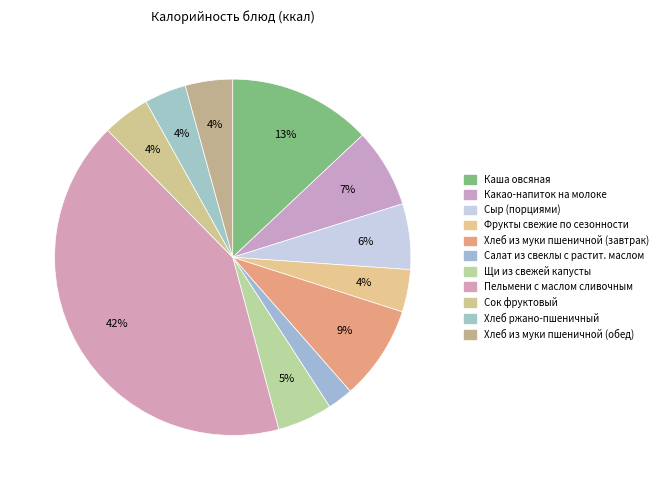

Is the sum of Сыр (порциями) and Хлеб из муки пшеничной (завтрак) greater than half?

No